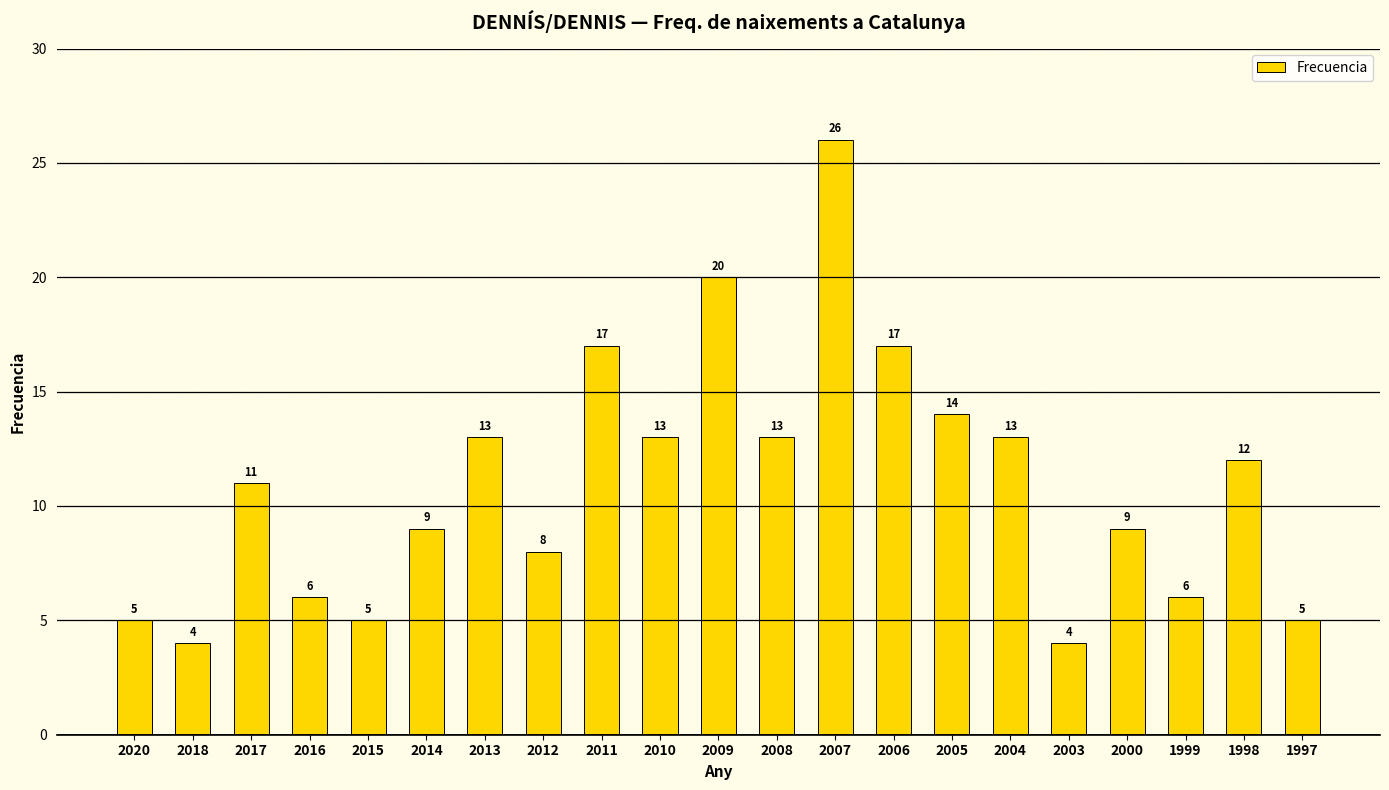

What is the difference between the second highest and second lowest values?

16